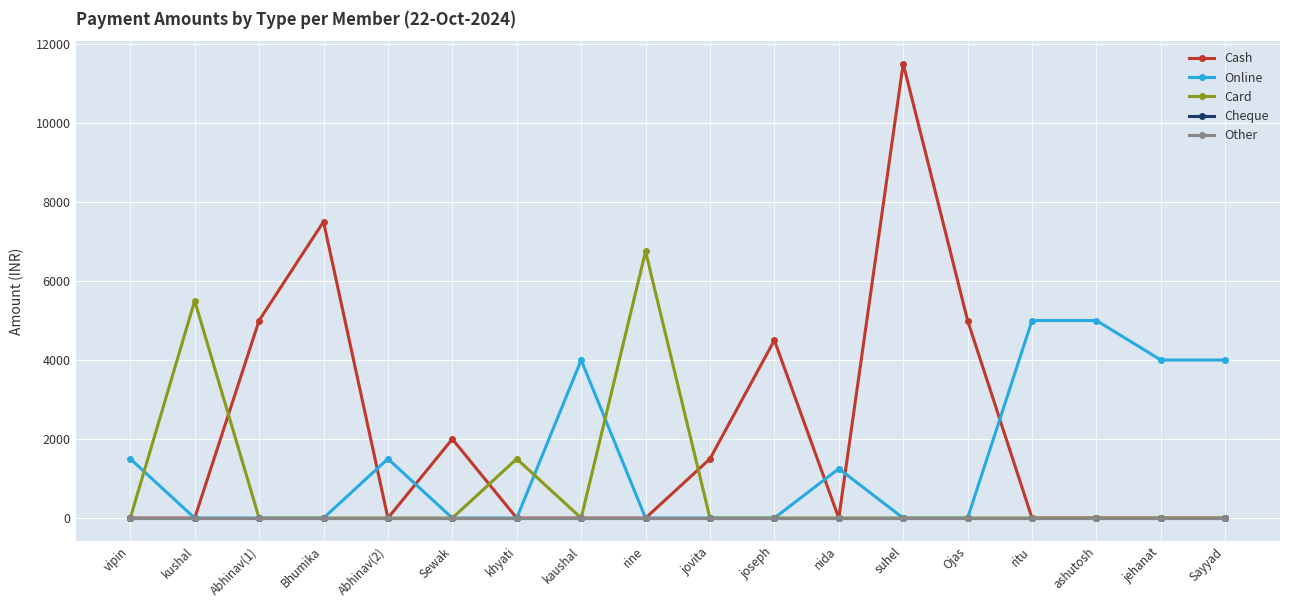

Between ashutosh and ritu, which is larger?

ashutosh